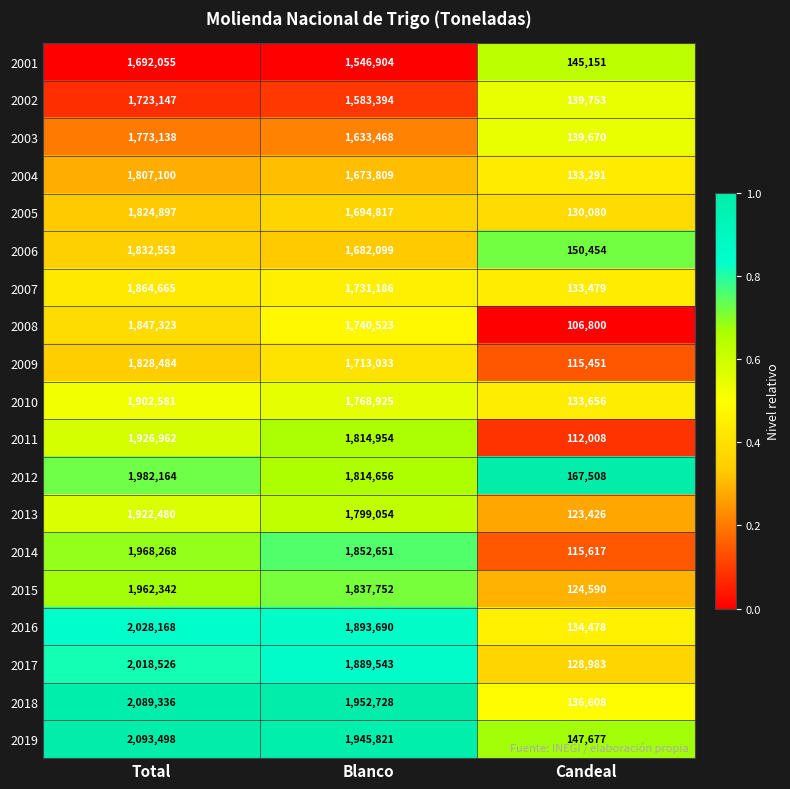

Which category has the lowest value in the 2015 series?

Candeal